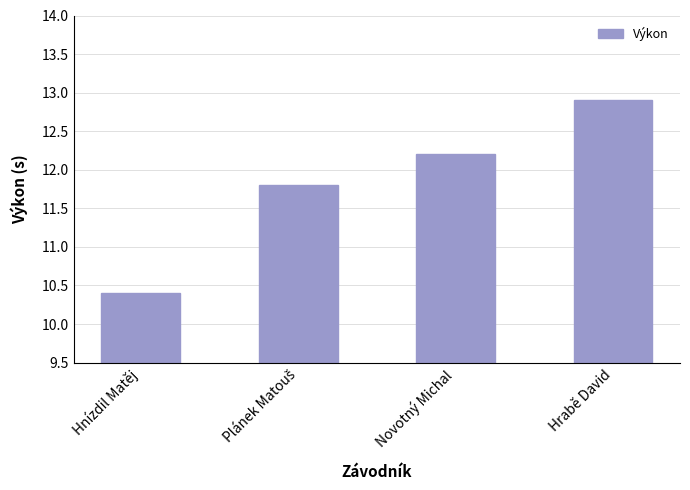

What is the label of the 3rd bar from the left?

Novotný Michal